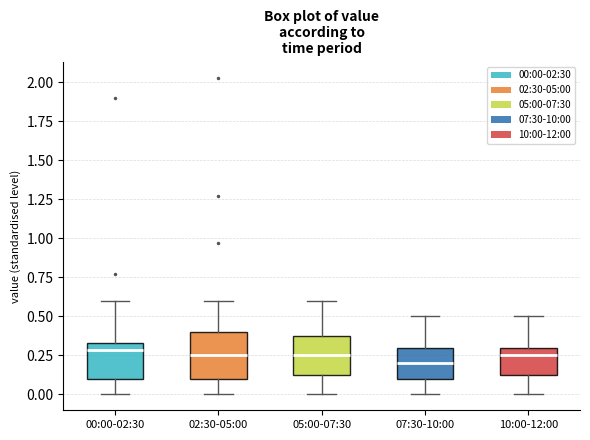

Comparing the boxes themselves (not the whiskers), which one is the tallest?

02:30-05:00